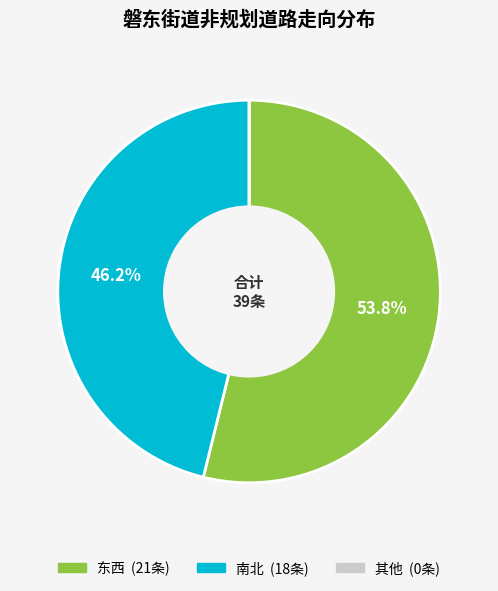

Is there any slice that represents more than half of the pie?

Yes